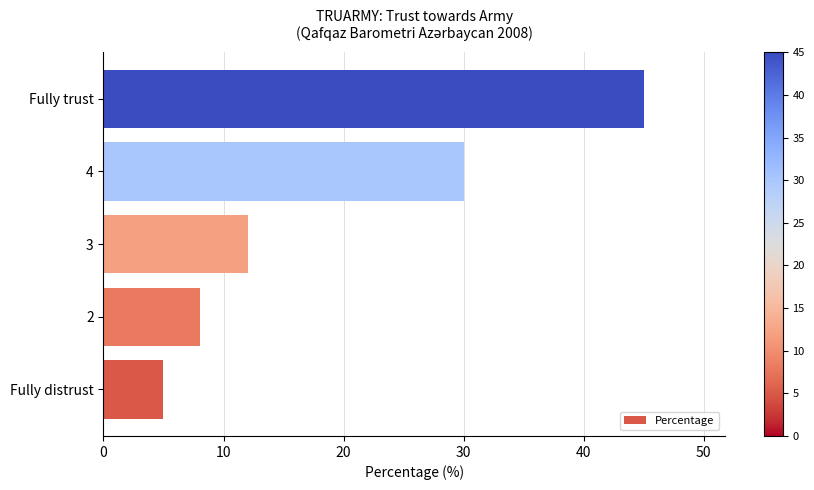

The value at 3 is 5. True or false?

False